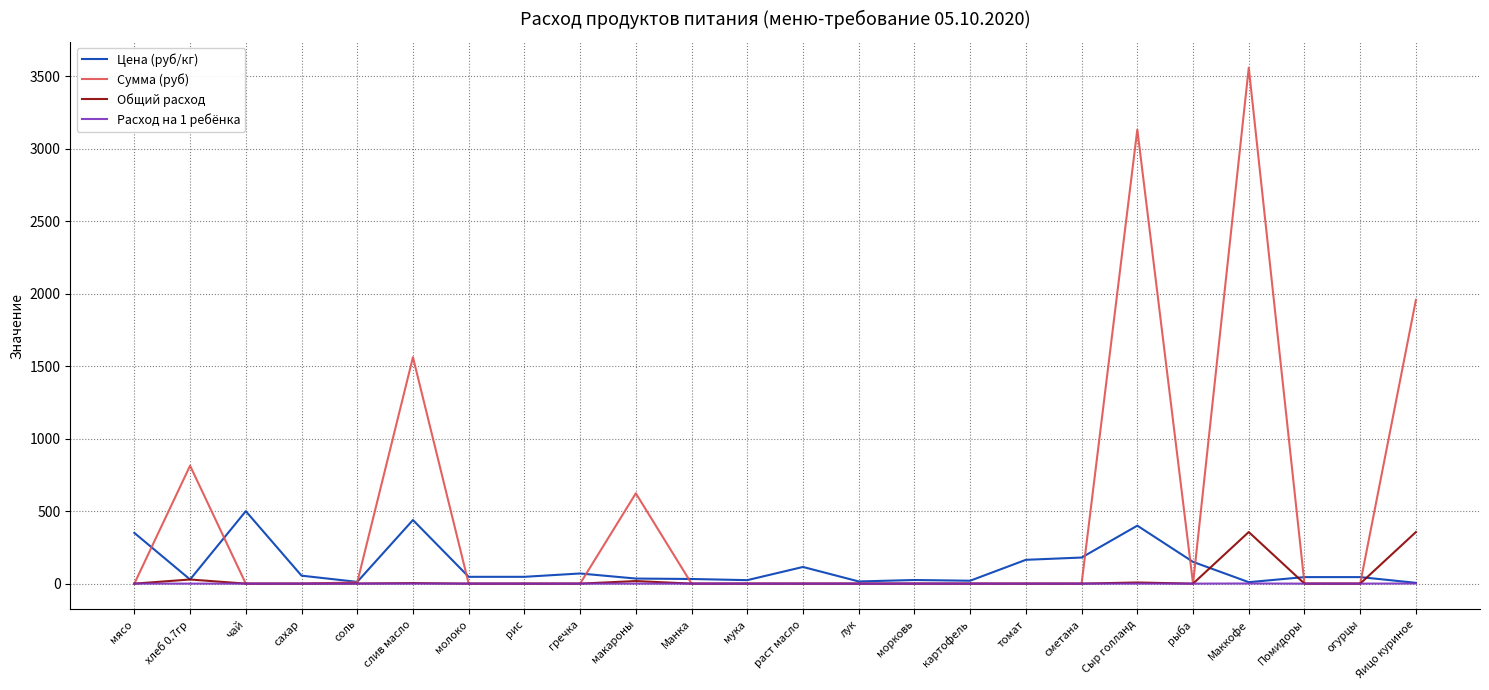

Is this an area chart (filled region under the line)?

No